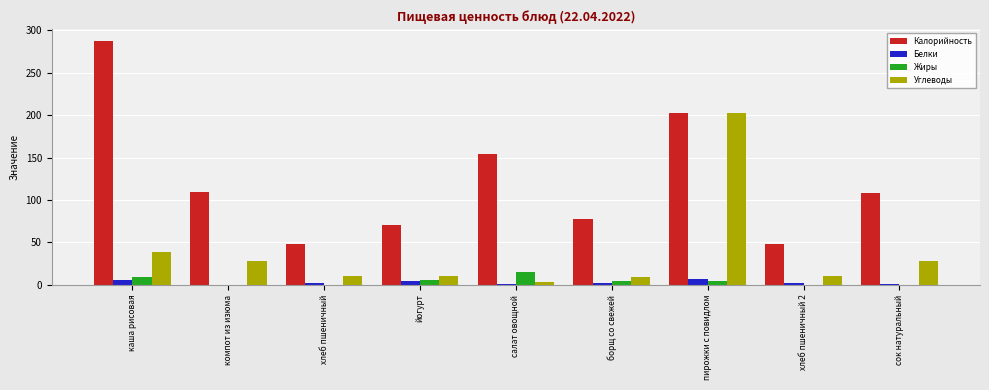

Is the value of Углеводы at каша рисовая greater than the value of Белки at хлеб пшеничный?

Yes